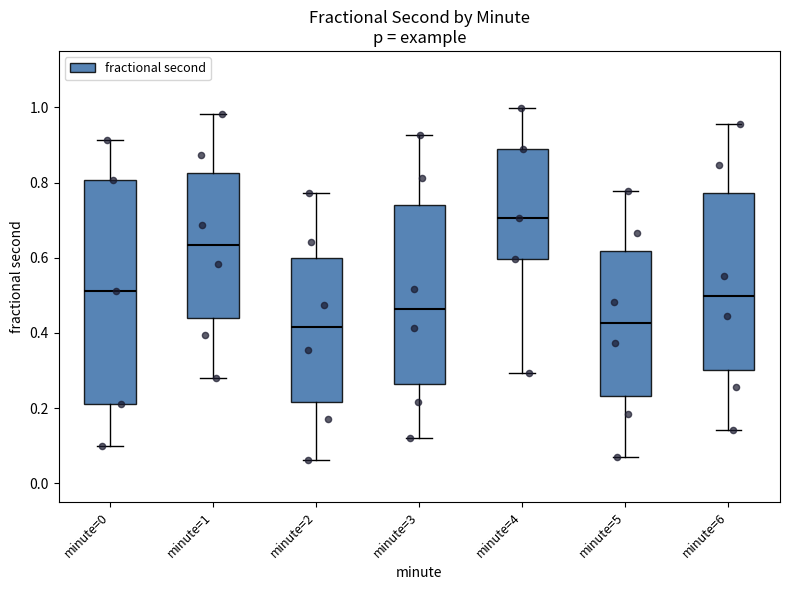

Comparing the boxes themselves (not the whiskers), which one is the tallest?

minute=0